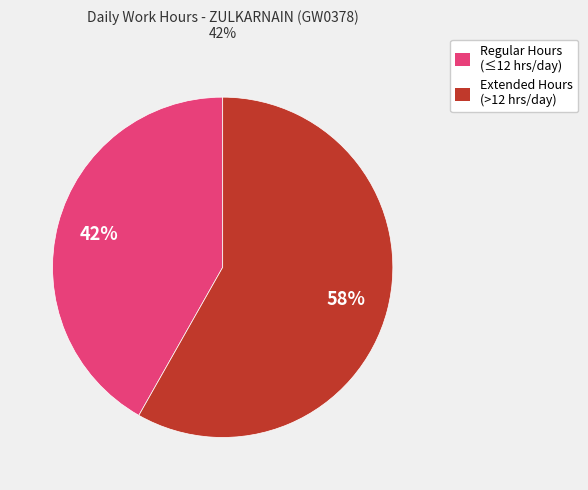

Is there any slice that represents more than half of the pie?

Yes